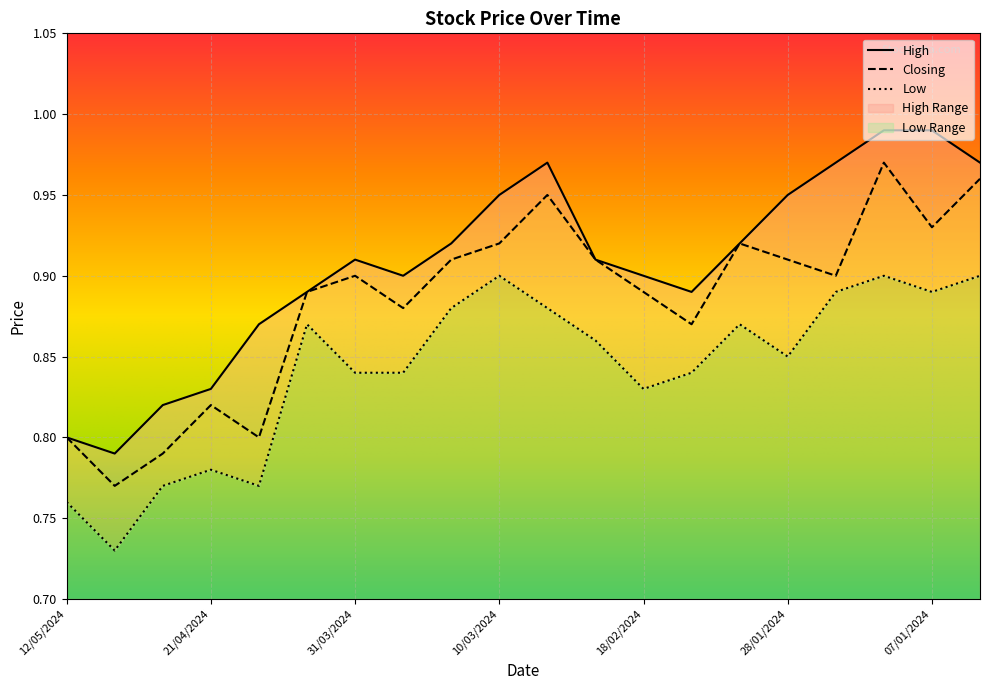

At which category does the chart reach its peak across all series?

14/01/2024